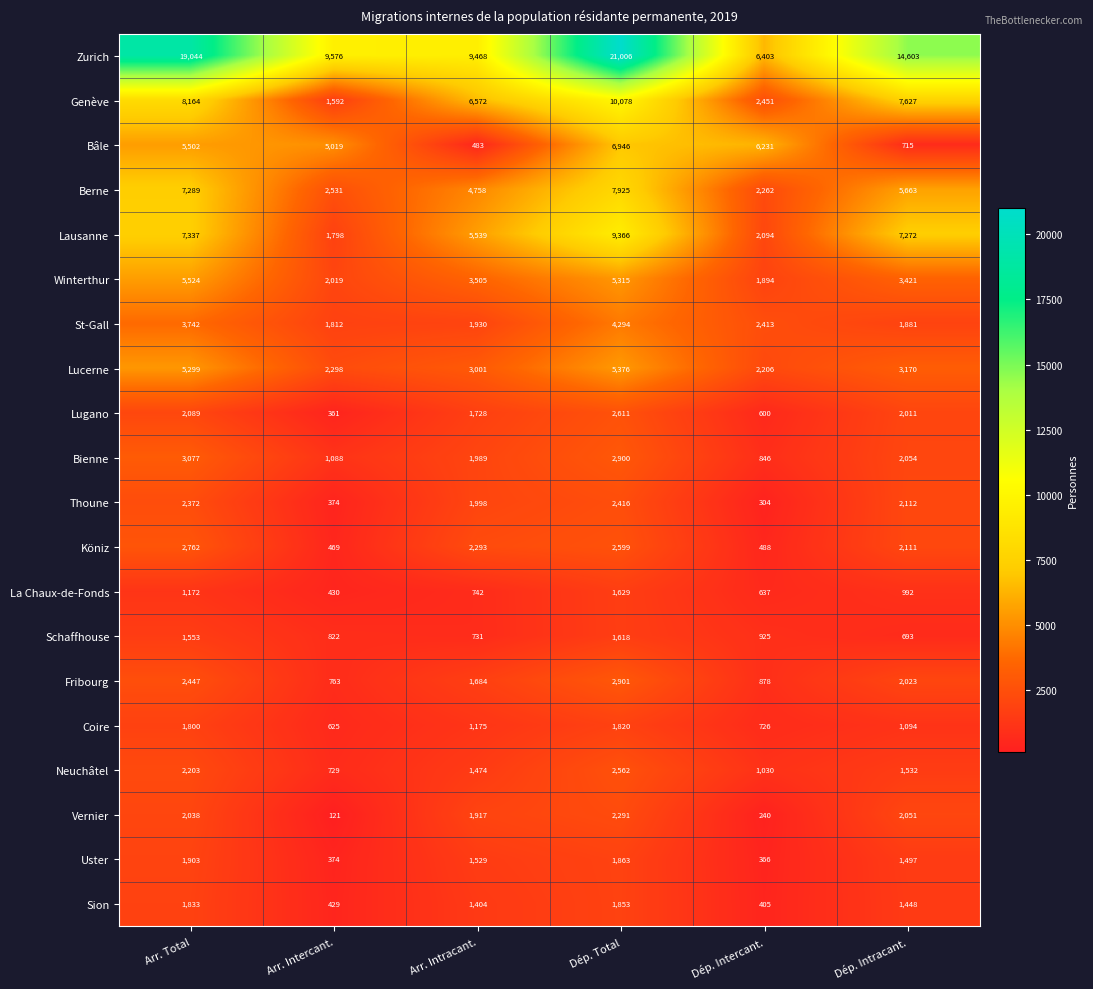

Is it true that Vernier equals 1917 at Arr. Intracant.?

True